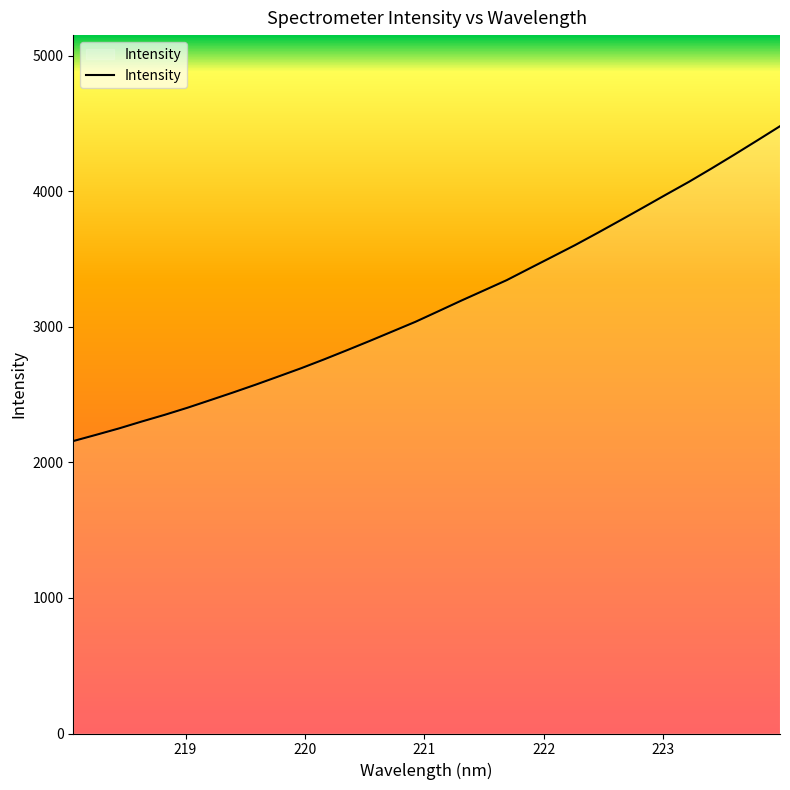

What is the greatest value displayed?

4481.5